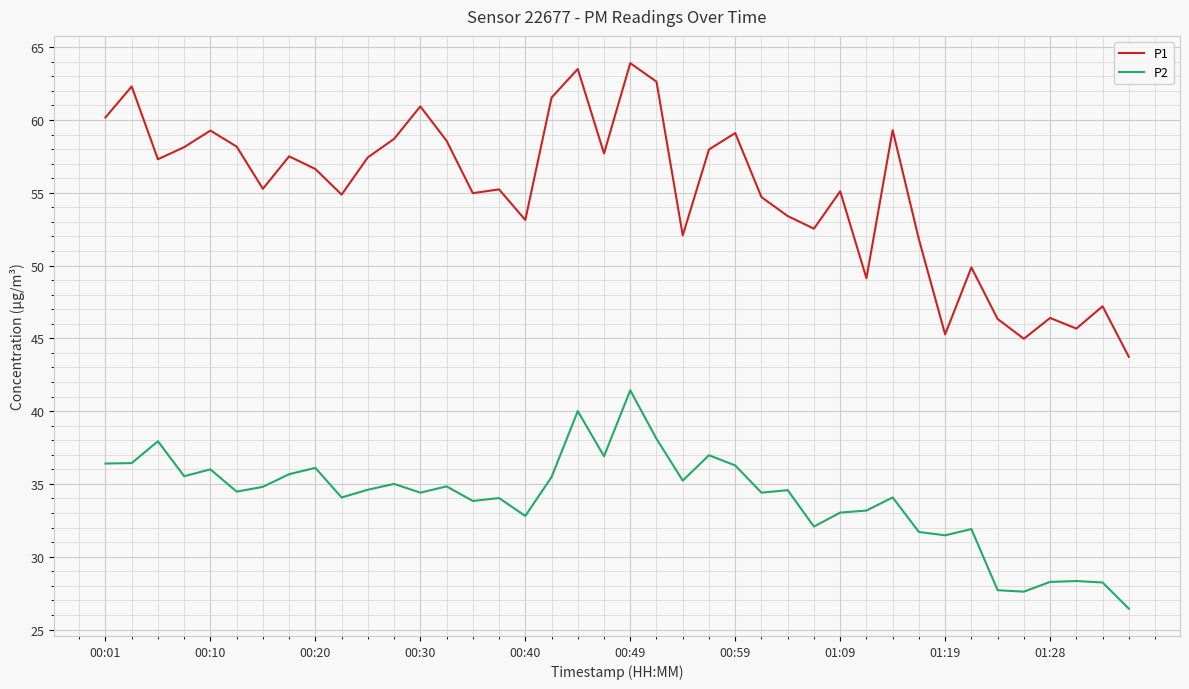

Count the number of data series in this chart.

2